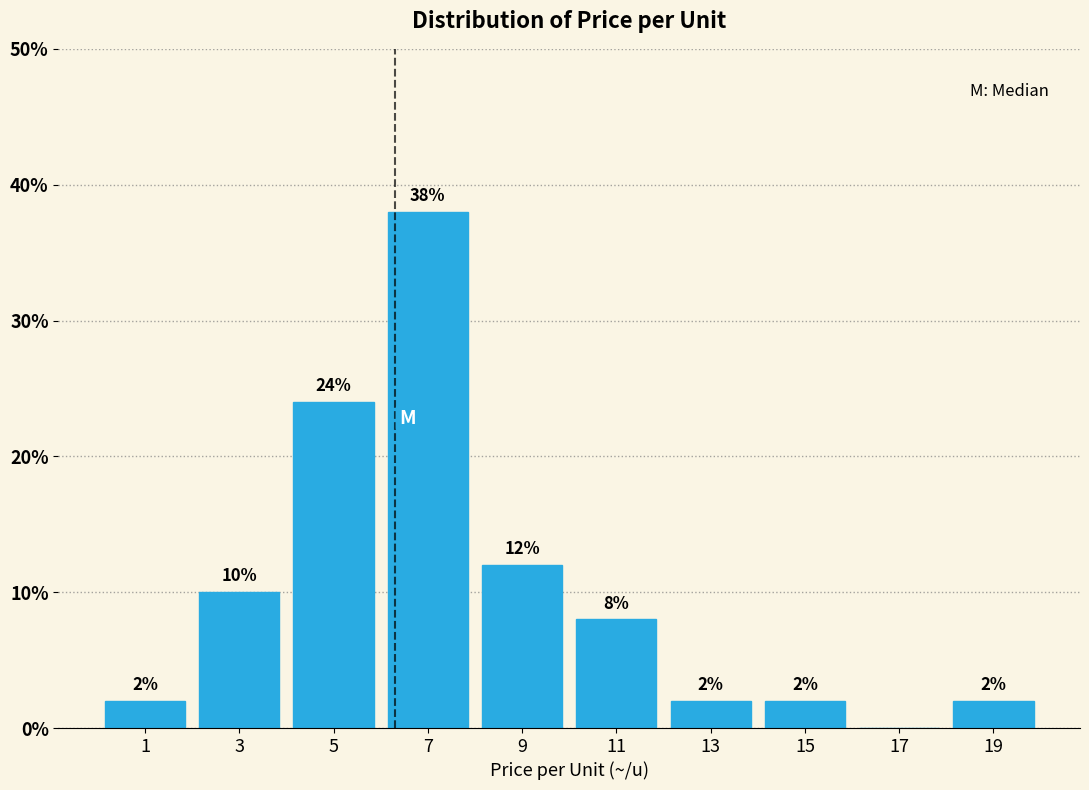

Which range on the x-axis has the tallest bar?

6 to 8